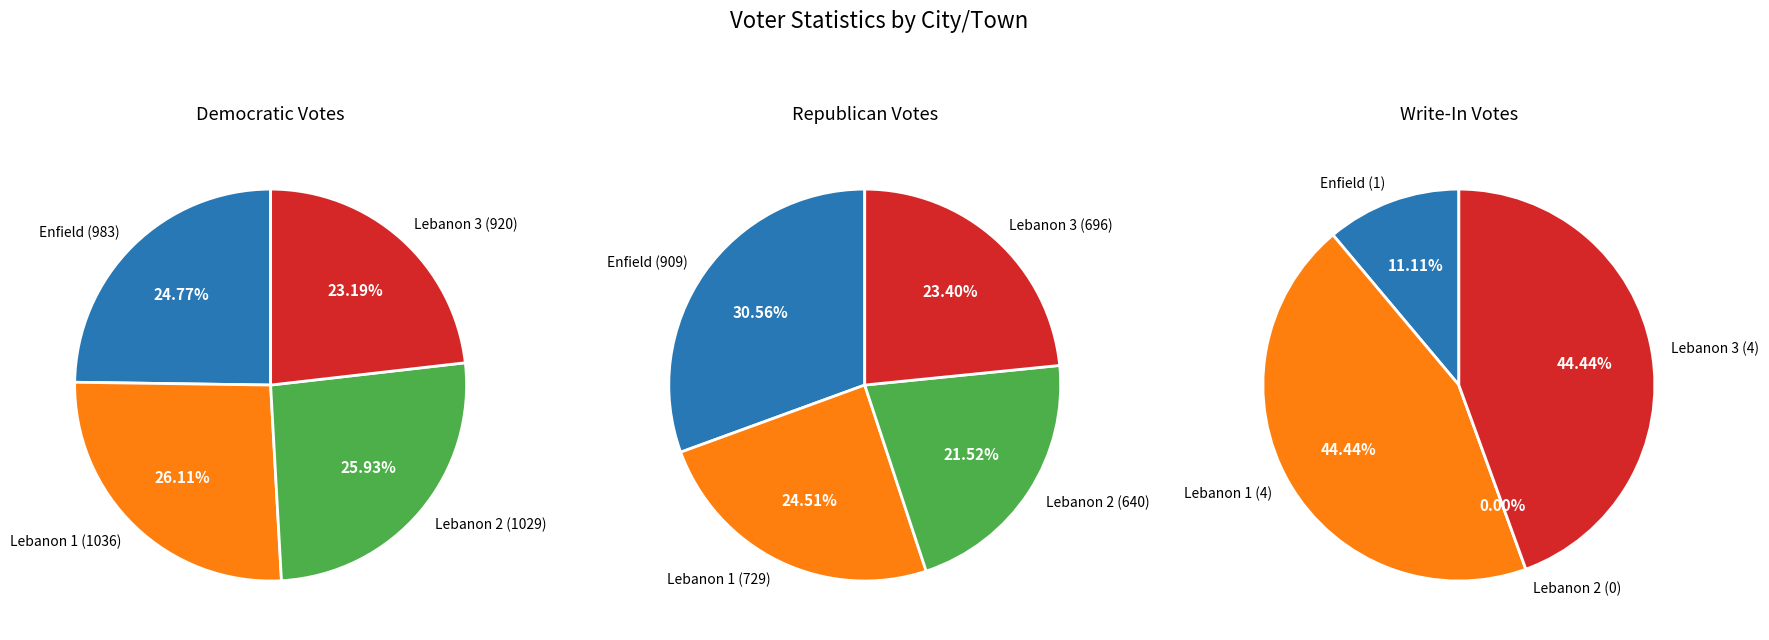

To the nearest percent, what is the average slice percentage?

25%